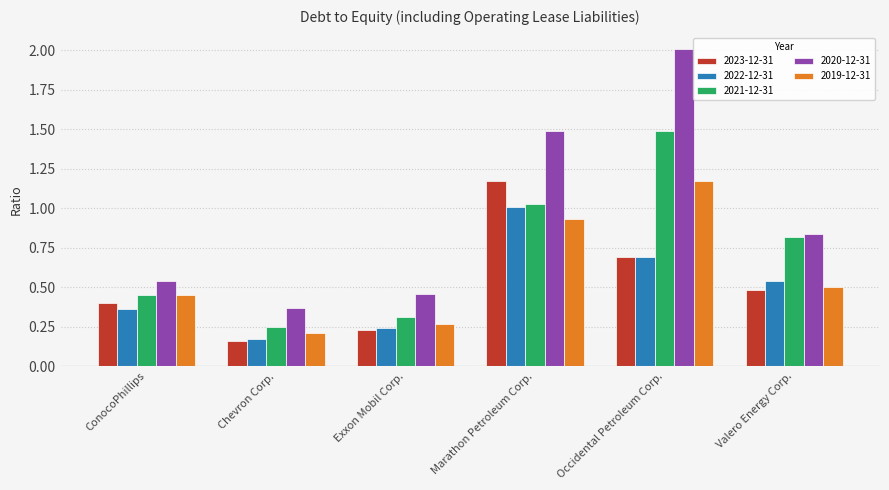

What position from the right is ConocoPhillips?

6